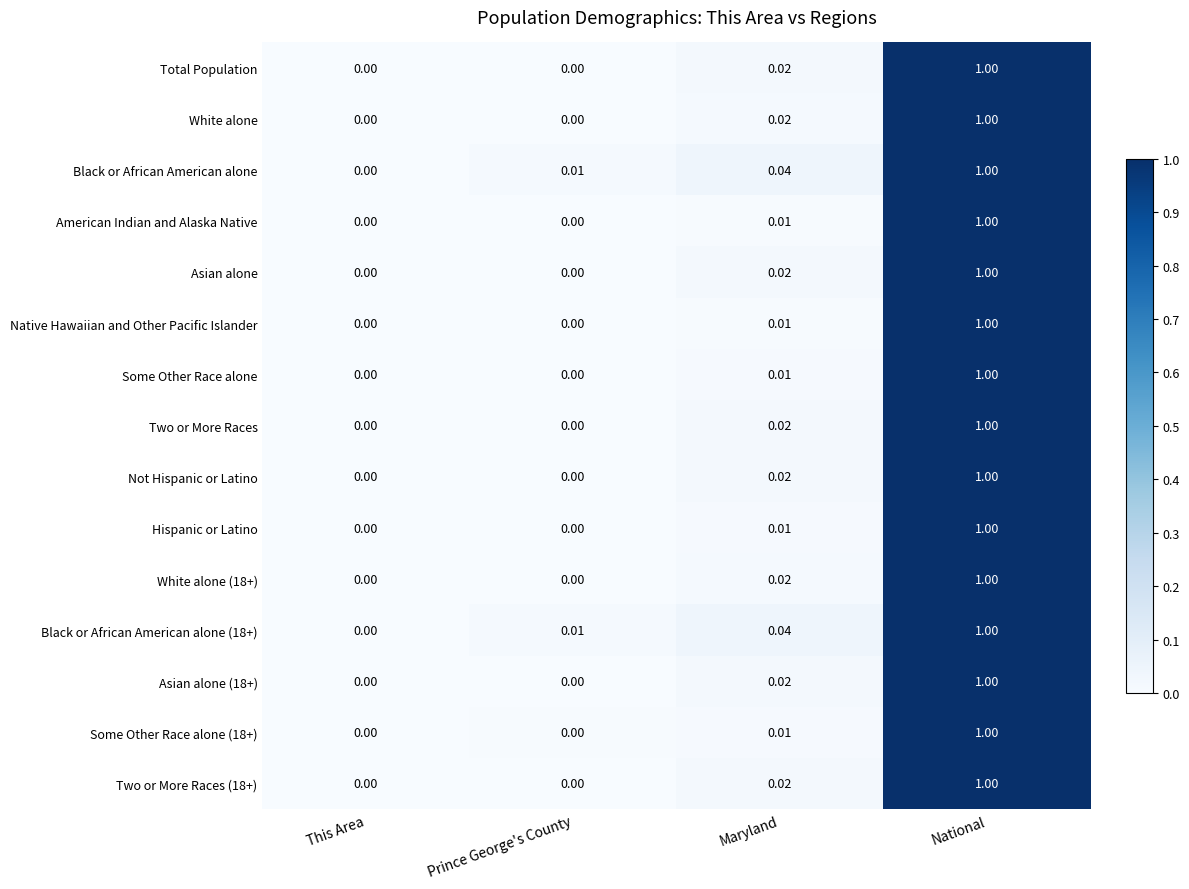

At which label does Total Population reach its peak?

National